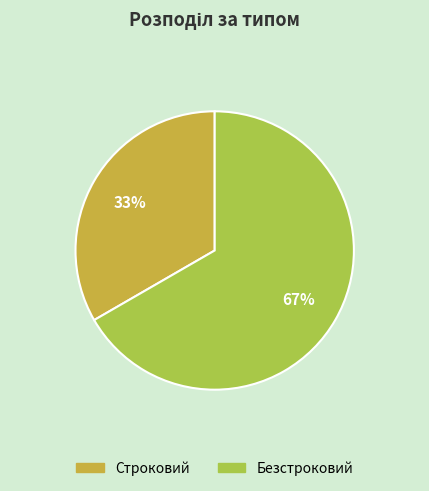

What percentage is the Безстроковий slice, to the nearest percent?

67%